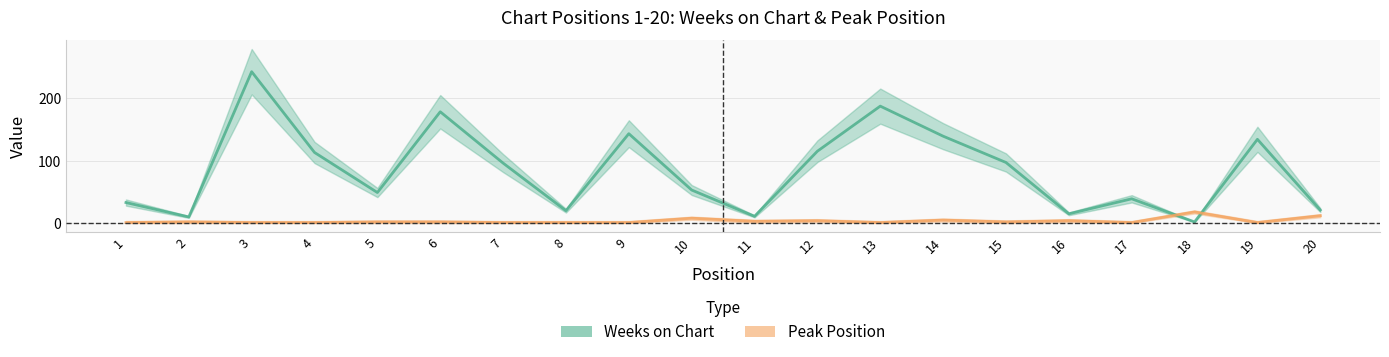

What is the difference between the Peak Position values at 2 and 12?

2